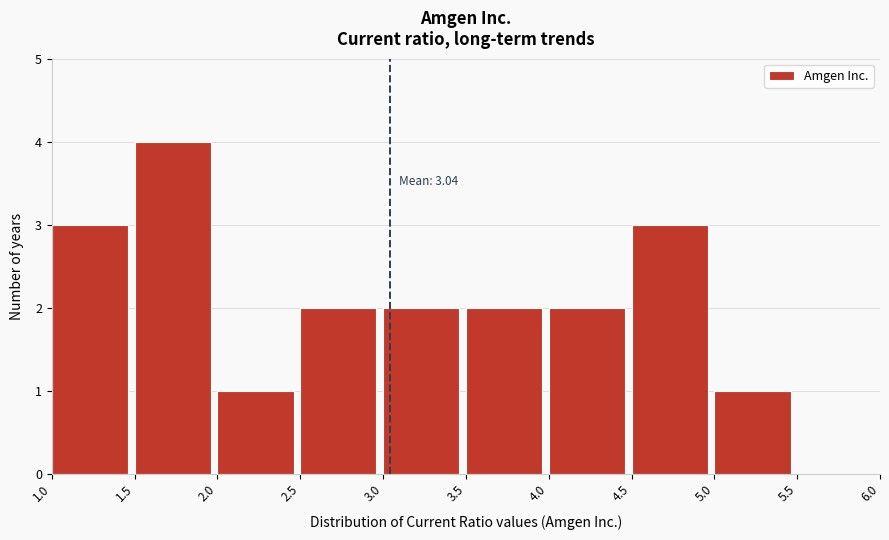

Over which range of the x-axis is the bar tallest?

1.5 to 2.0